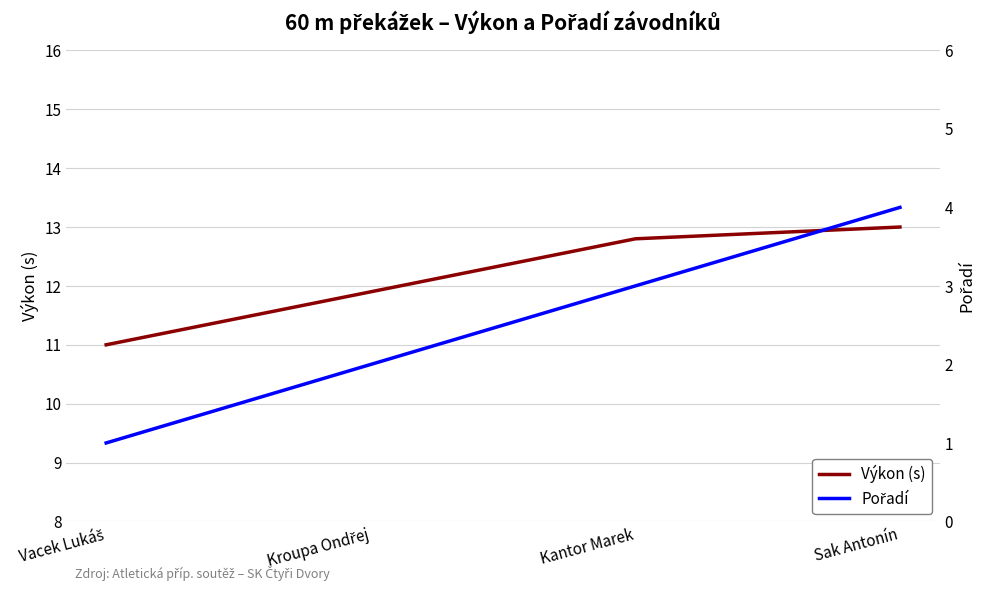

What value does the Výkon (s) series have at Vacek Lukáš?

11.0